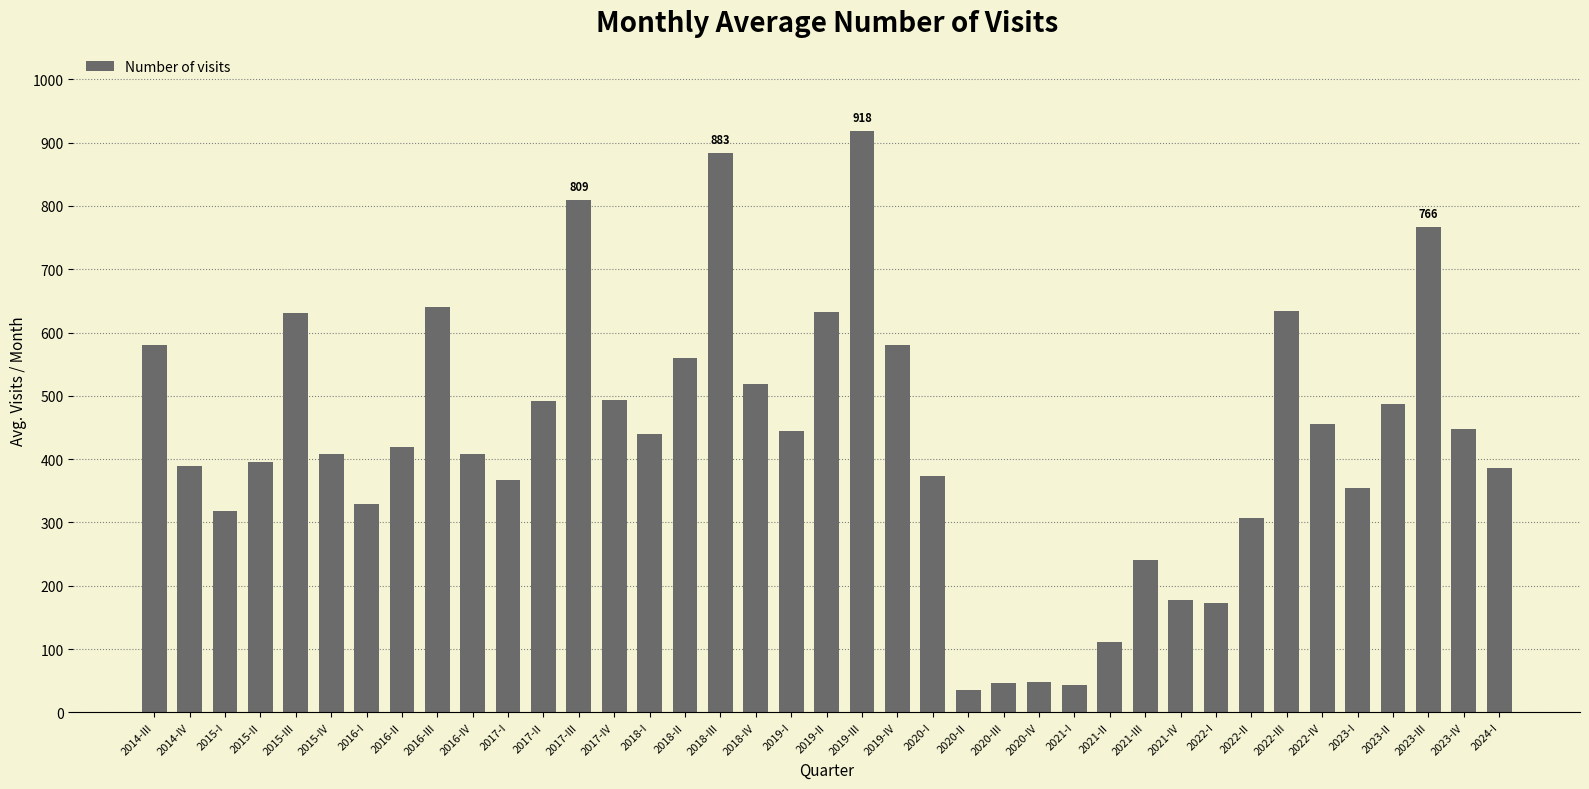

What is the label of the 8th bar from the left?

2016-II